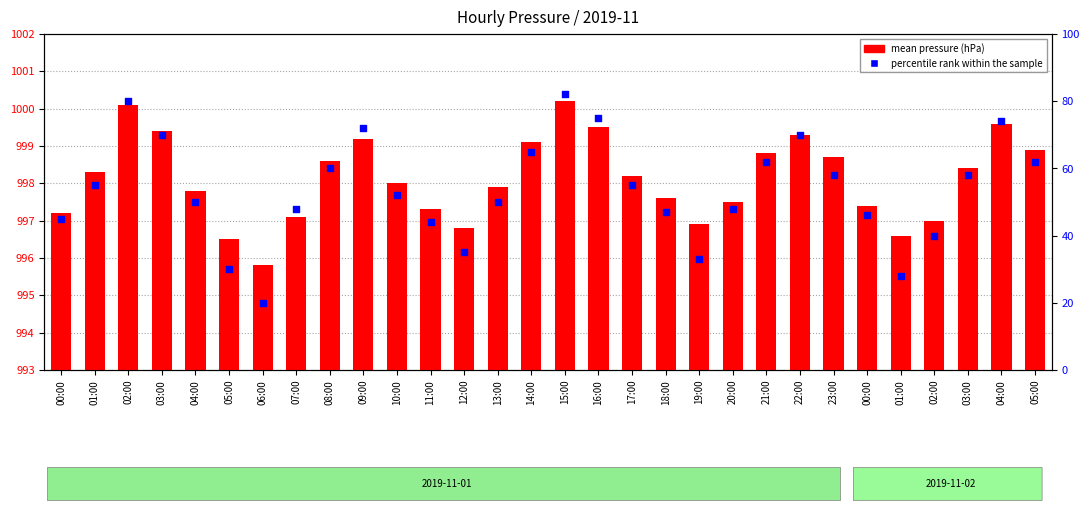

At which category is the sum across all series the highest?

15:00